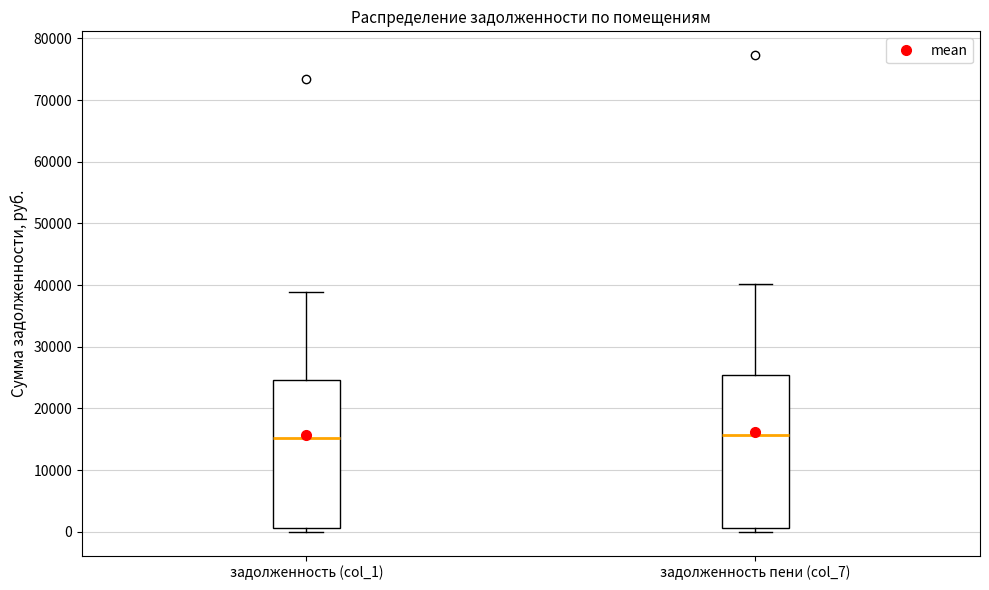

Reading left to right, transcribe this box plot: for each box, give where its median line is, the range the box spans, and where its two whiskers end, as read against the y-axis. The values are not printed on the chart, so give them approximately, as read against the axis.

задолженность (col_1): median 15000, box 1000 to 25000, whiskers 0 to 39000
задолженность пени (col_7): median 16000, box 1000 to 25000, whiskers 0 to 40000